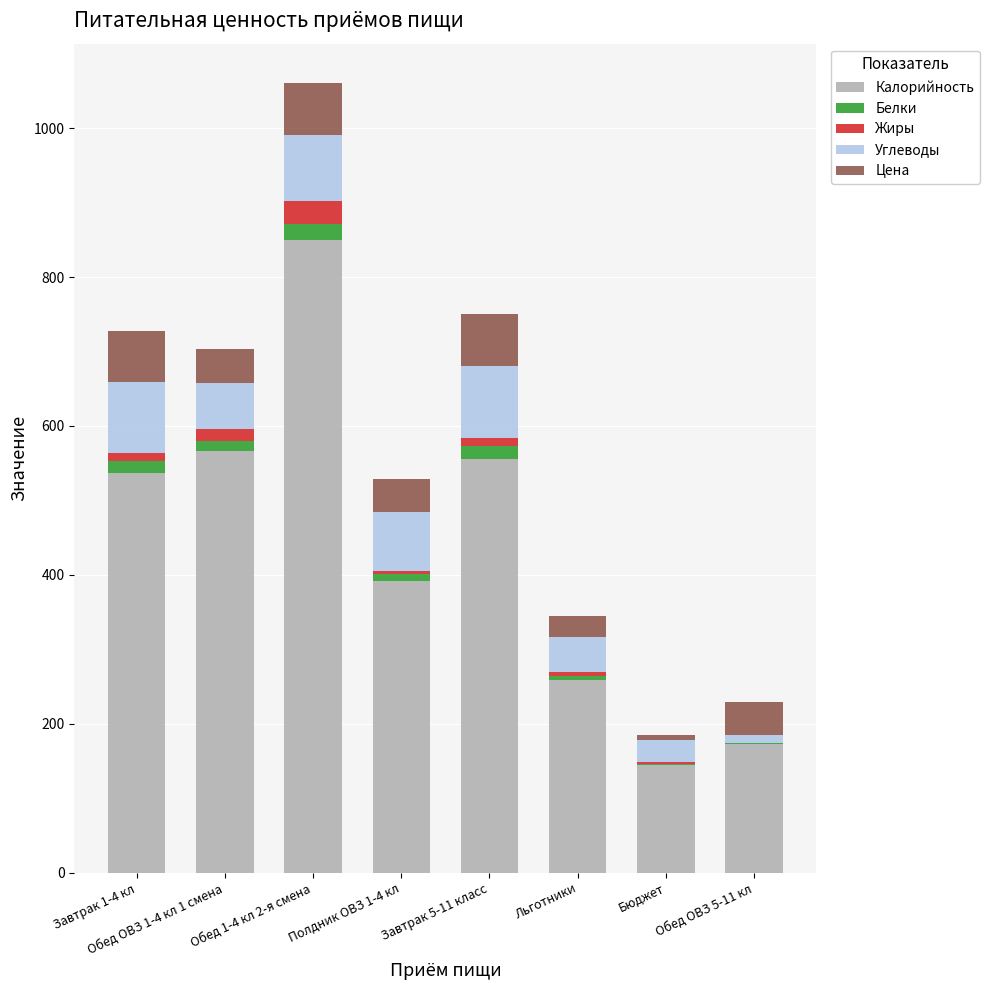

At which category is the sum across all series the highest?

Обед 1-4 кл 2-я смена